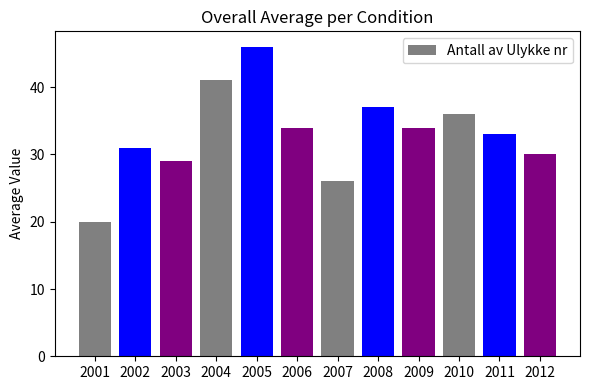

Reading right to left, what are all the values shown in this chart?

2012=30	2011=33	2010=36	2009=34	2008=37	2007=26	2006=34	2005=46	2004=41	2003=29	2002=31	2001=20